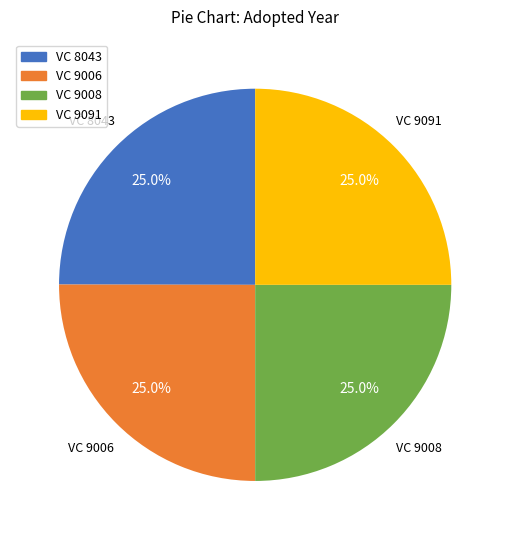

What is the total percentage of VC 9008 and VC 9091?

50.0%